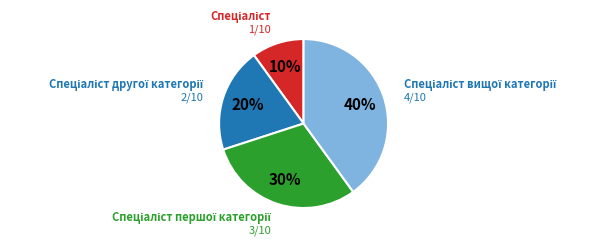

Count the number of slices in the pie.

4